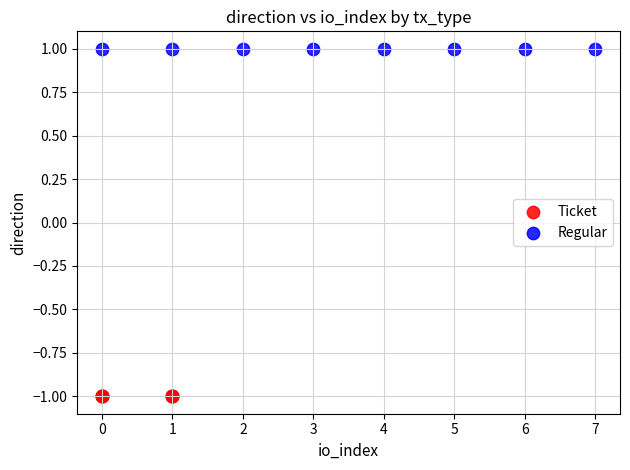

What are all the series names shown in the legend?

Ticket, Regular